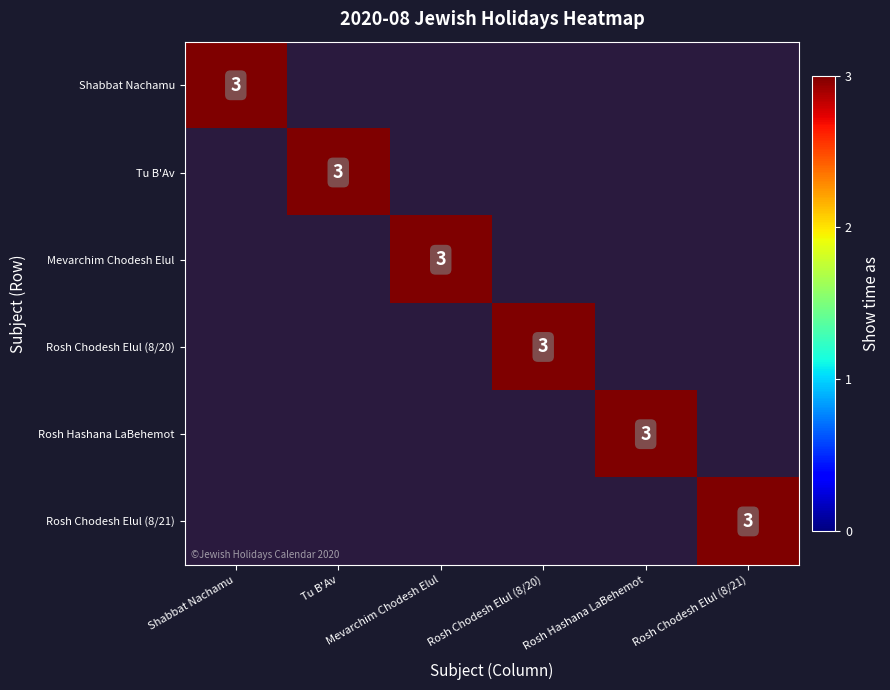

Is the value of Tu B'Av at Rosh Chodesh Elul (8/21) greater than the value of Rosh Chodesh Elul (8/20) at Tu B'Av?

No